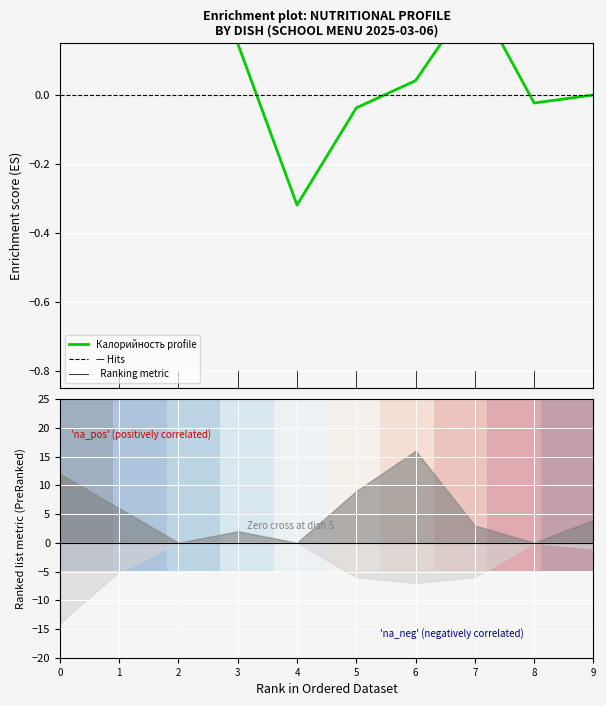

Count the number of data series in this chart.

2